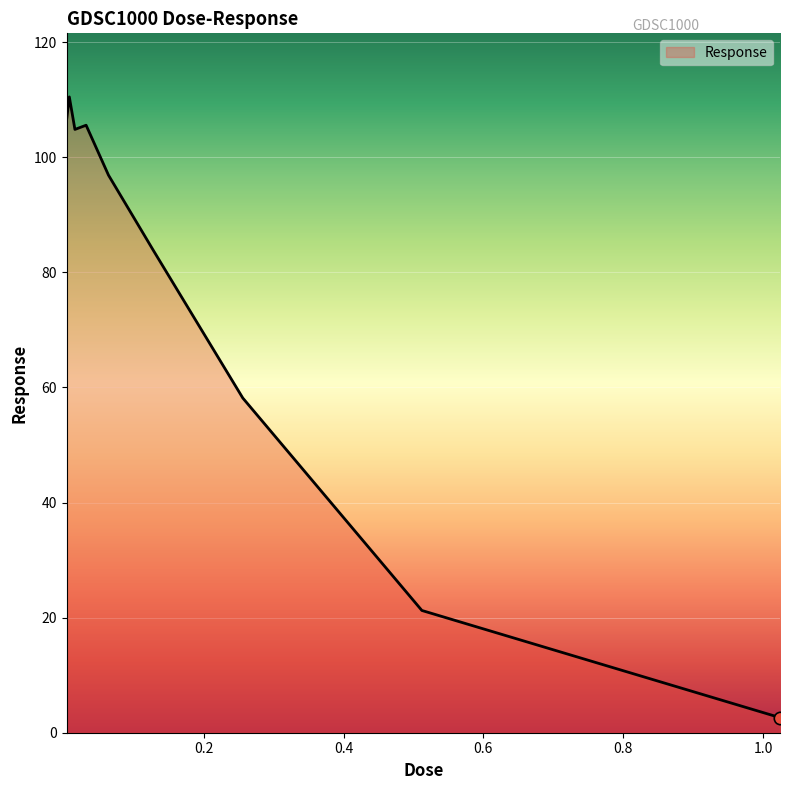

What is the difference between the maximum and minimum values?

107.9